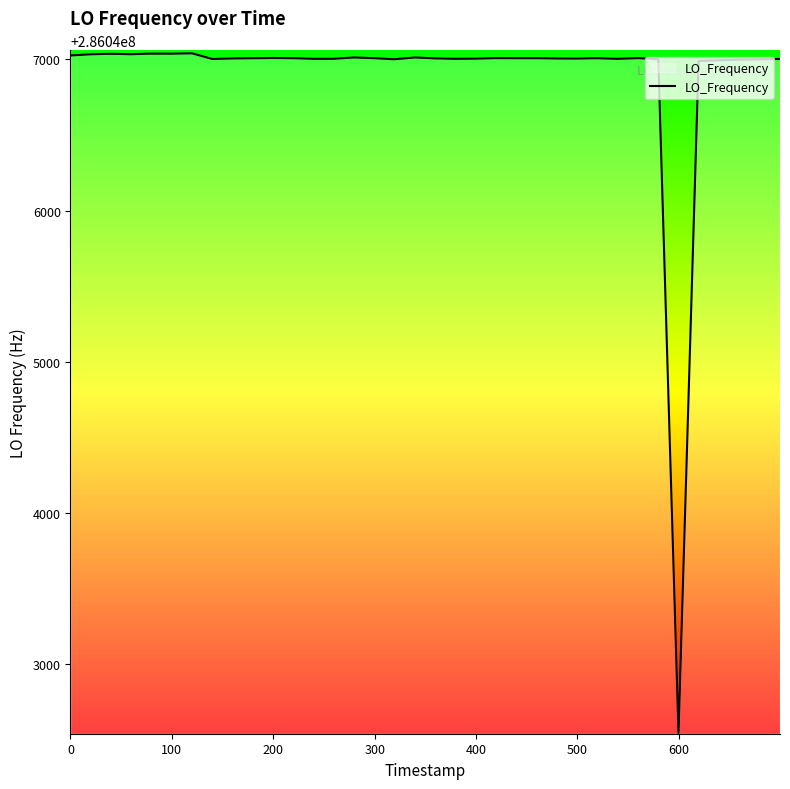

What is the maximum value shown in the chart?

286047039.5